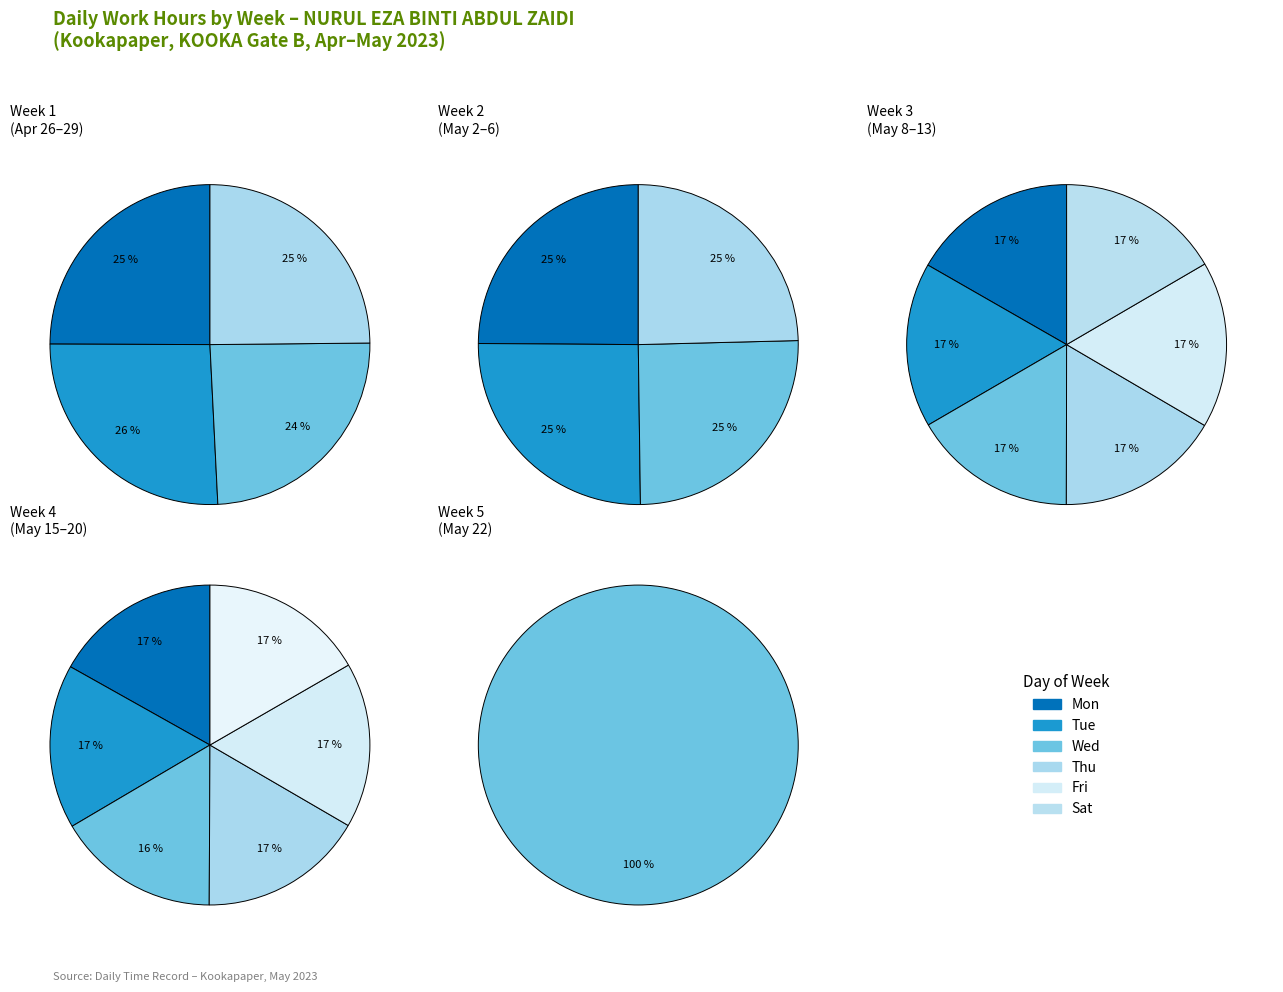

True or false: Tue_2 accounts for 15% of the total.

False